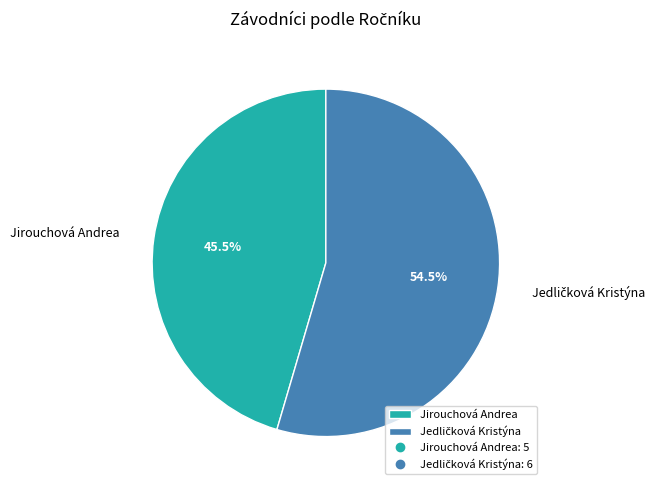

Is there any slice that represents more than half of the pie?

Yes